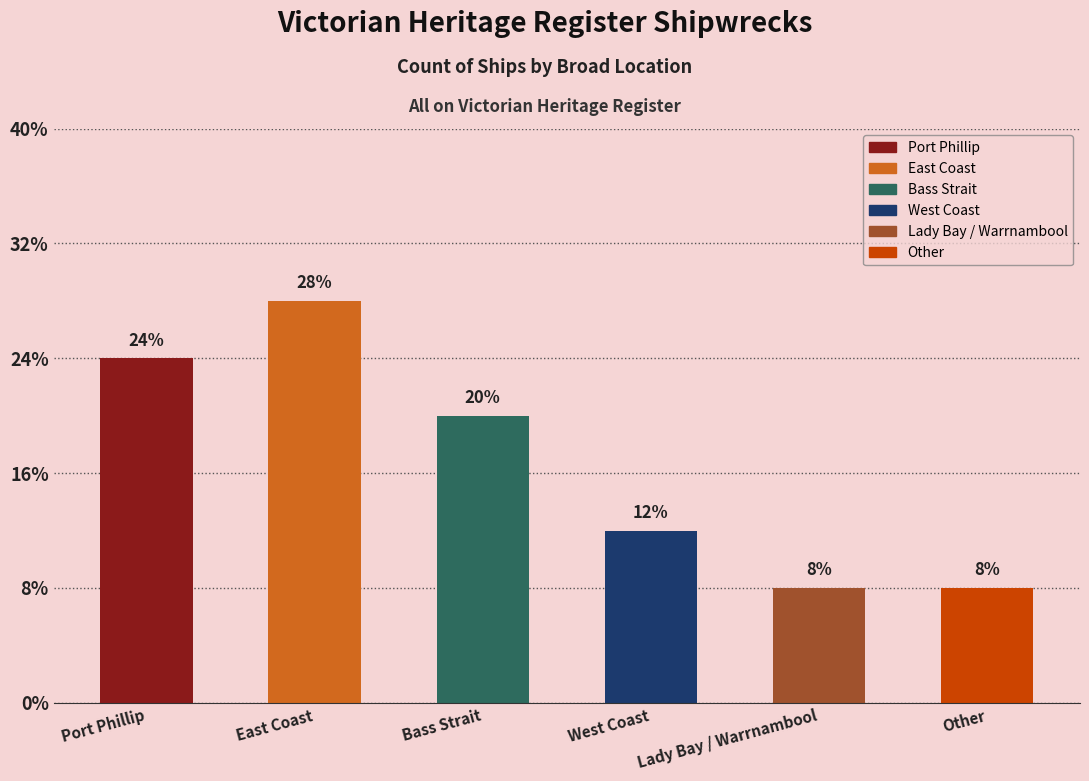

True or false: the data shows 9 at Bass Strait.

False